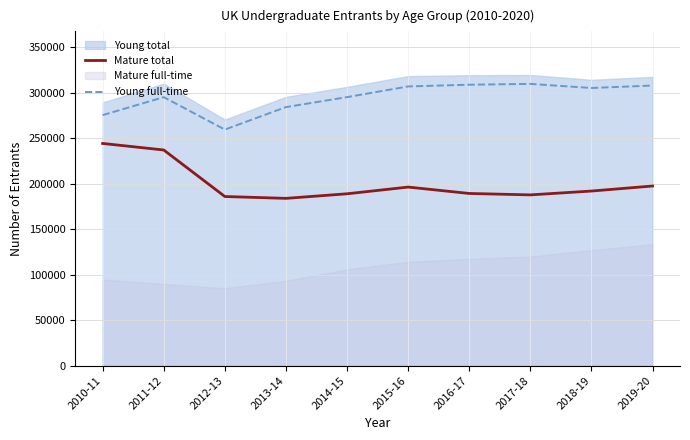

True or false: Mature total and Young full-time cross at least once.

False